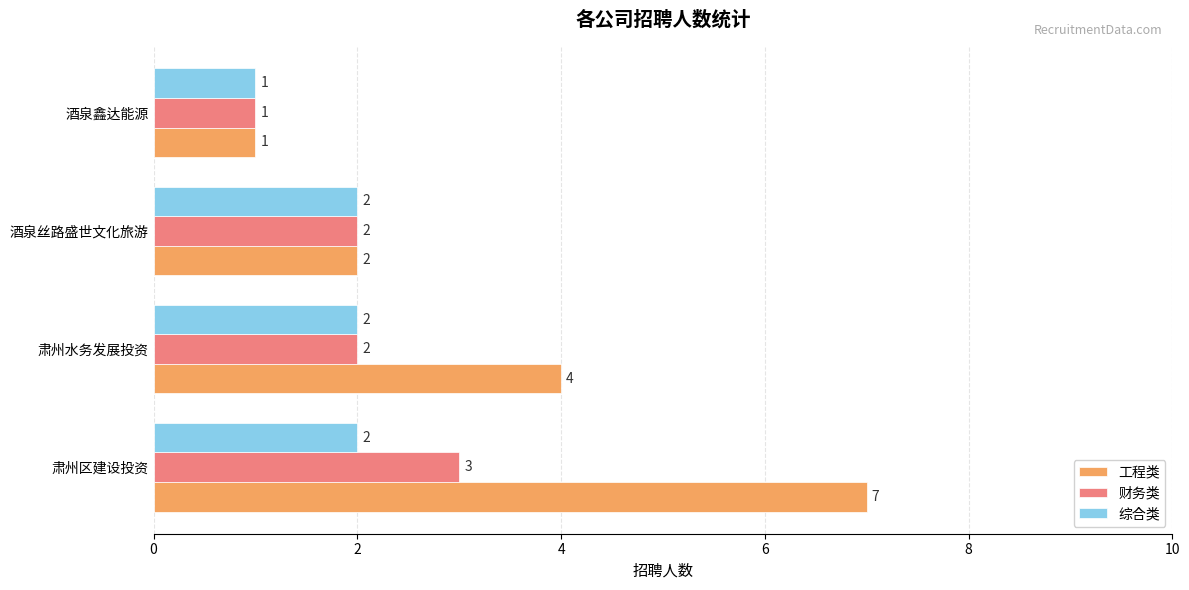

What is the maximum value shown in the chart?

7